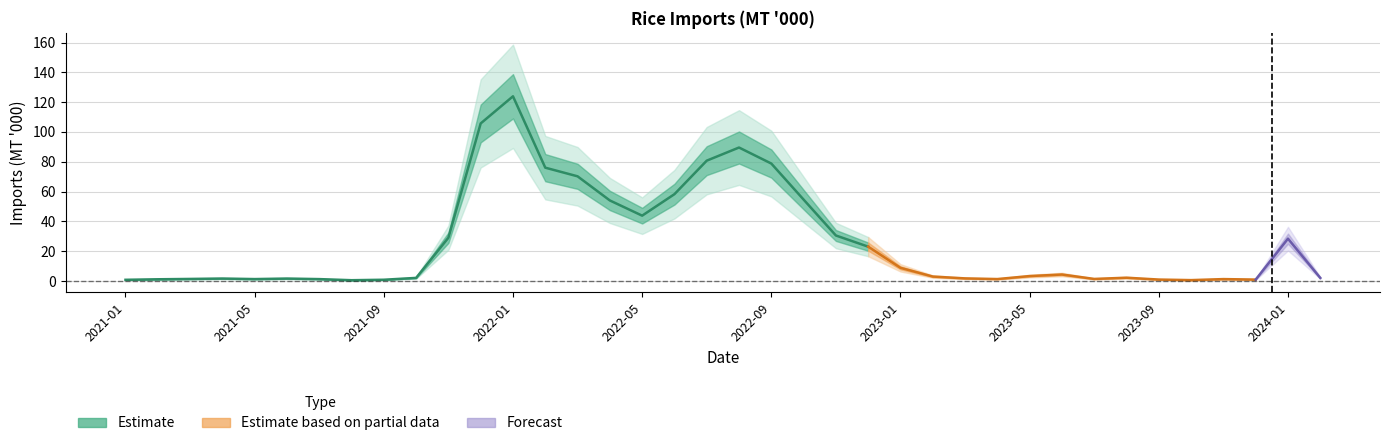

True or false: the data shows 48.0 at 2021-12.

False